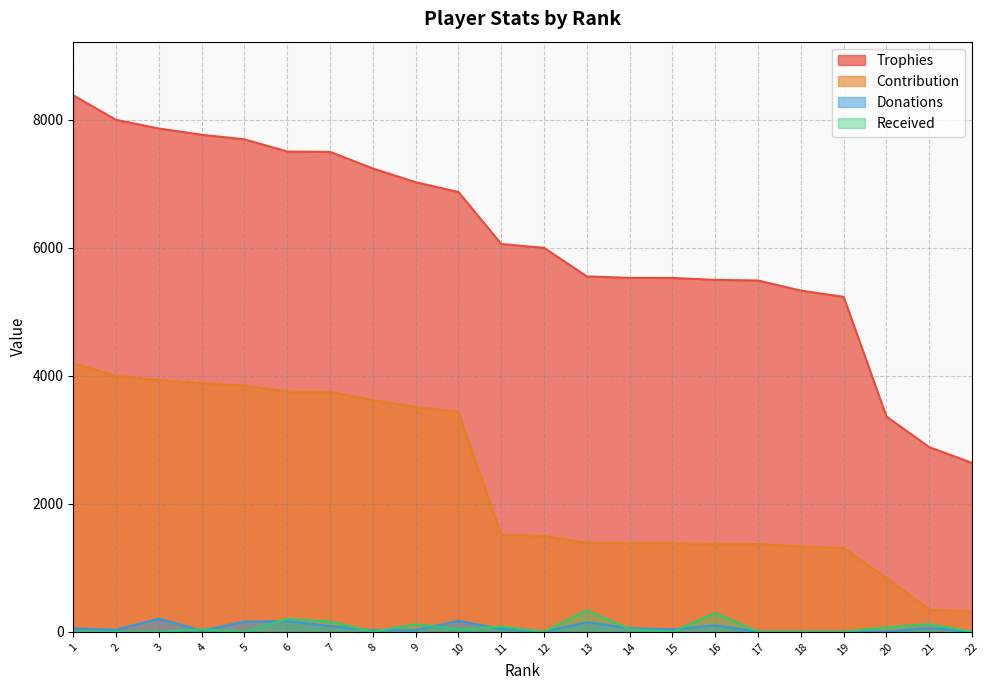

Reading left to right, what are all the values shown in this chart?

Trophies: 1=8384	2=8000	3=7865	4=7768	5=7696	6=7506	7=7500	8=7241	9=7026	10=6873	11=6060	12=6000	13=5554	14=5531	15=5530	16=5500	17=5490	18=5332	19=5234	20=3364	21=2886	22=2640
Contribution: 1=4192	2=4000	3=3932	4=3884	5=3848	6=3753	7=3750	8=3620	9=3513	10=3436	11=1515	12=1500	13=1388	14=1382	15=1382	16=1375	17=1372	18=1333	19=1308	20=841	21=346	22=316
Donations: 1=54	2=30	3=206	4=18	5=159	6=166	7=88	8=22	9=26	10=170	11=44	12=0	13=149	14=58	15=36	16=101	17=0	18=0	19=0	20=3	21=60	22=0
Received: 1=0	2=0	3=0	4=40	5=0	6=200	7=160	8=0	9=120	10=40	11=80	12=0	13=337	14=40	15=0	16=296	17=0	18=0	19=0	20=70	21=120	22=0